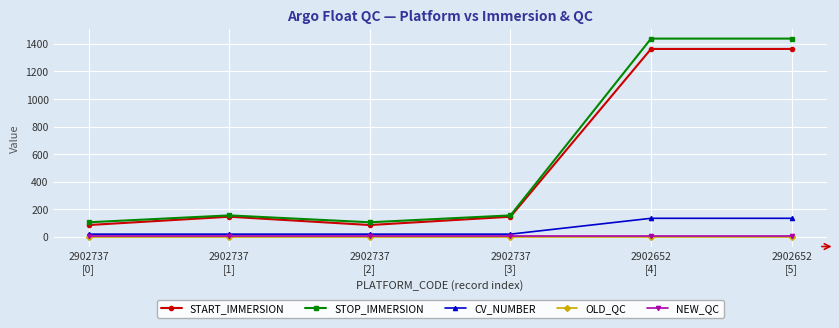

Does the chart have visible grid lines?

Yes